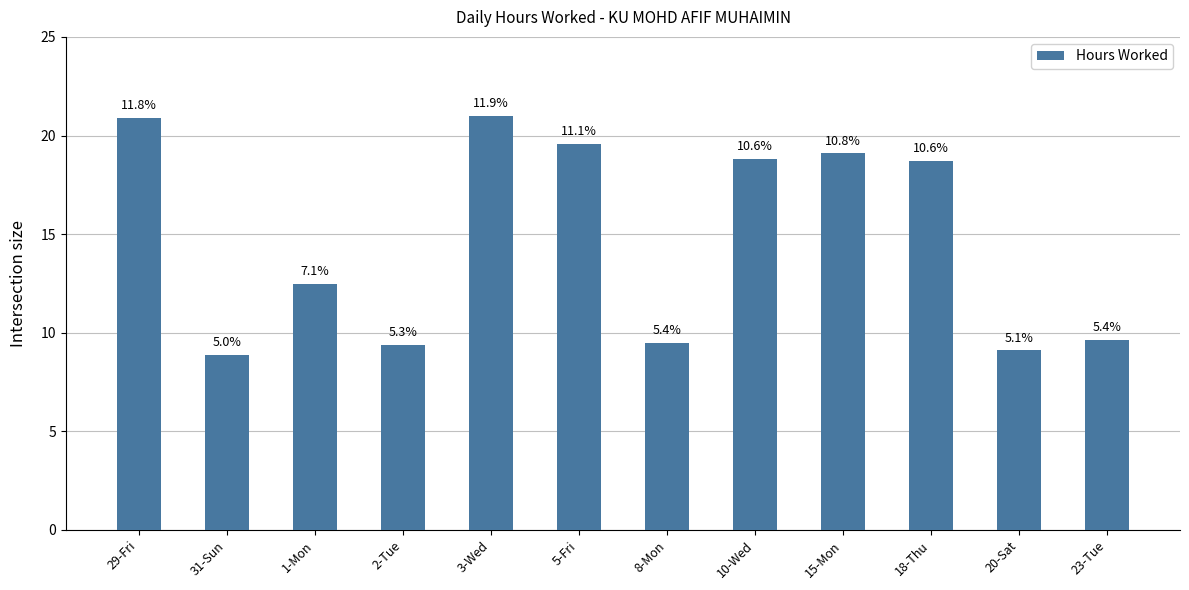

How many bars are there in total?

12